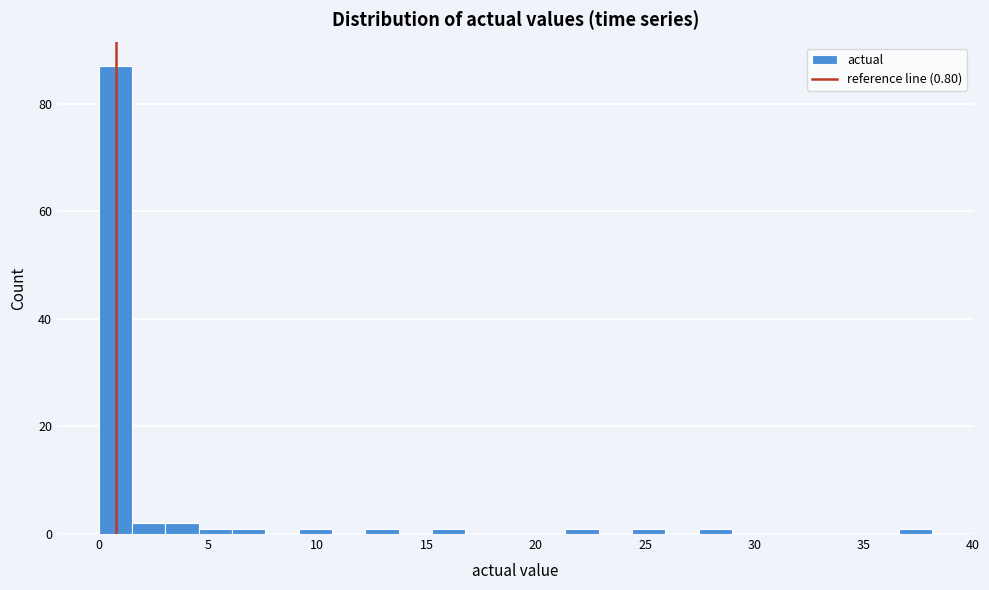

Around what value on the x-axis is the tallest bar? Give the approximate position of its centre, as read against the axis.

1.0